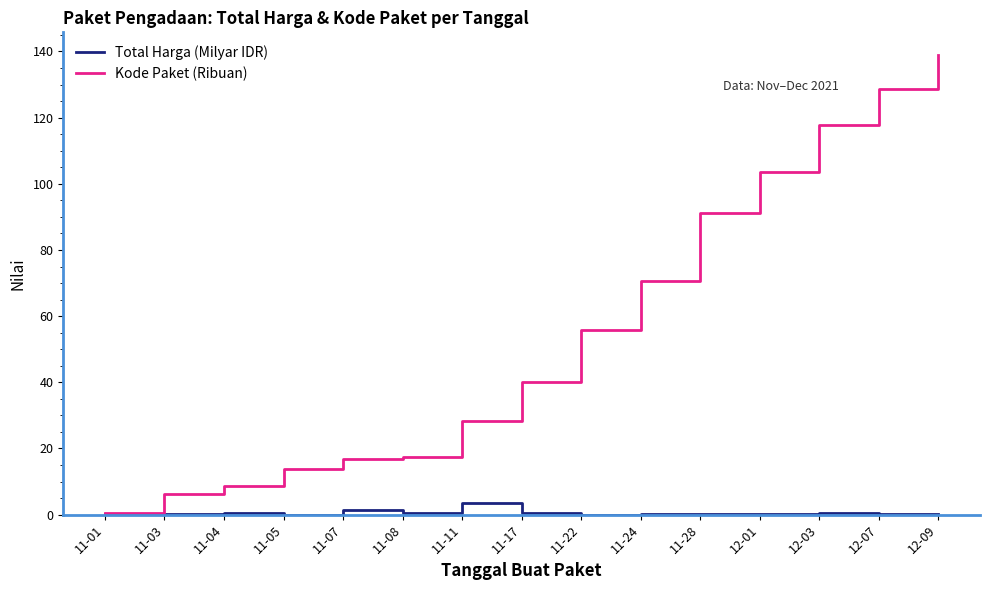

Which series has the widest spread of values?

Kode Paket (Ribuan)